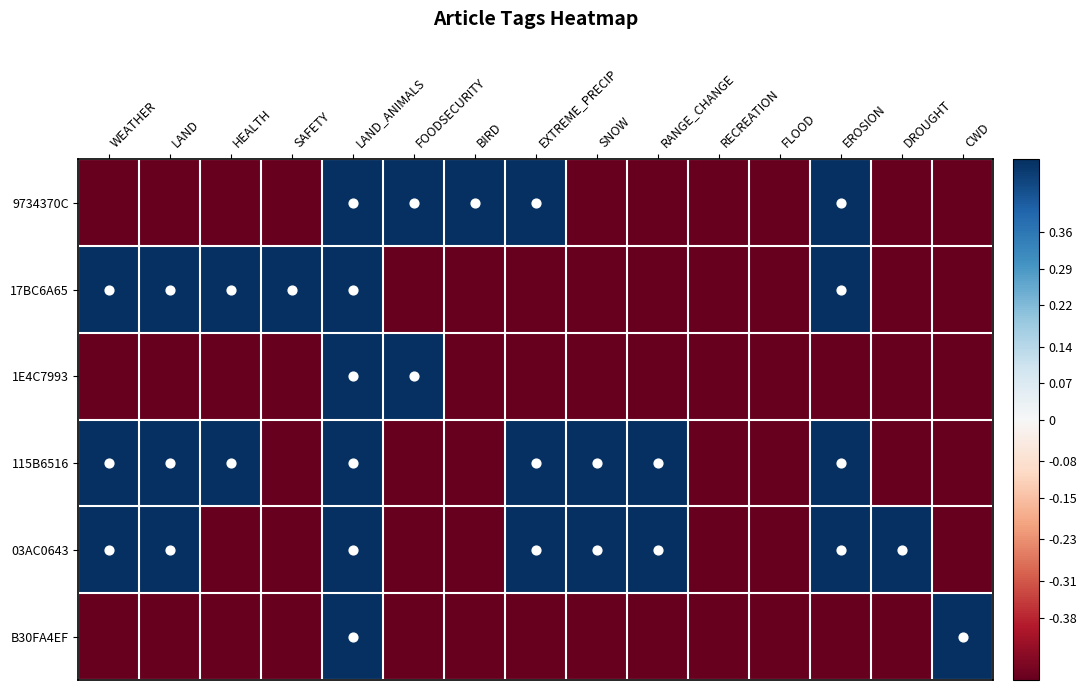

Which category has the lowest value across all series?

WEATHER